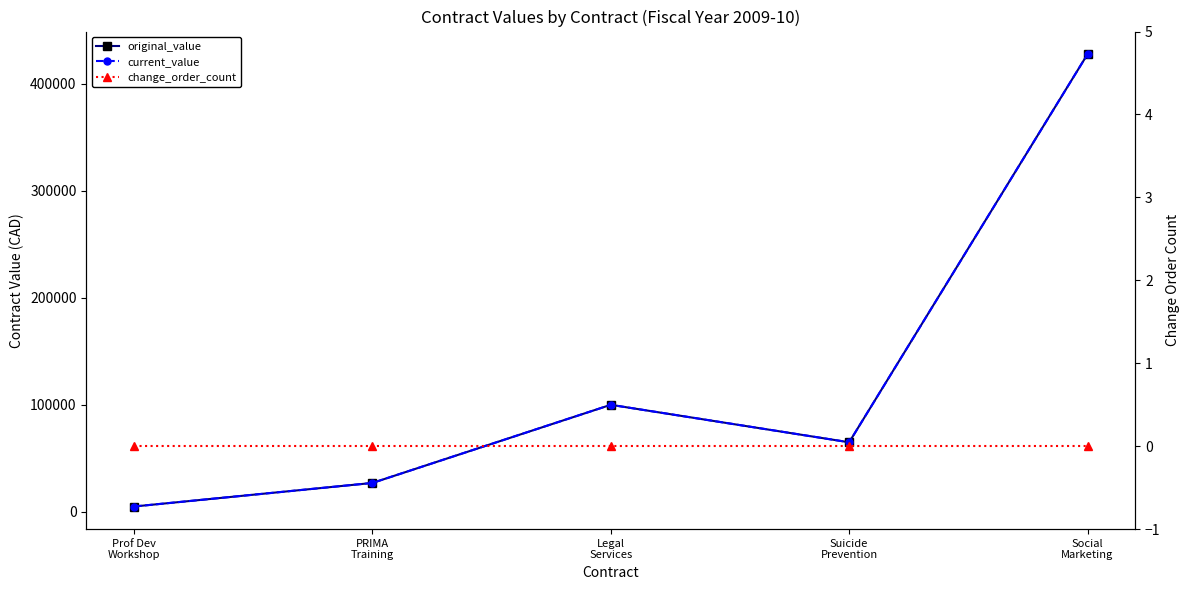

Is it true that original_value equals 5000.0 at Prof Dev
Workshop?

True